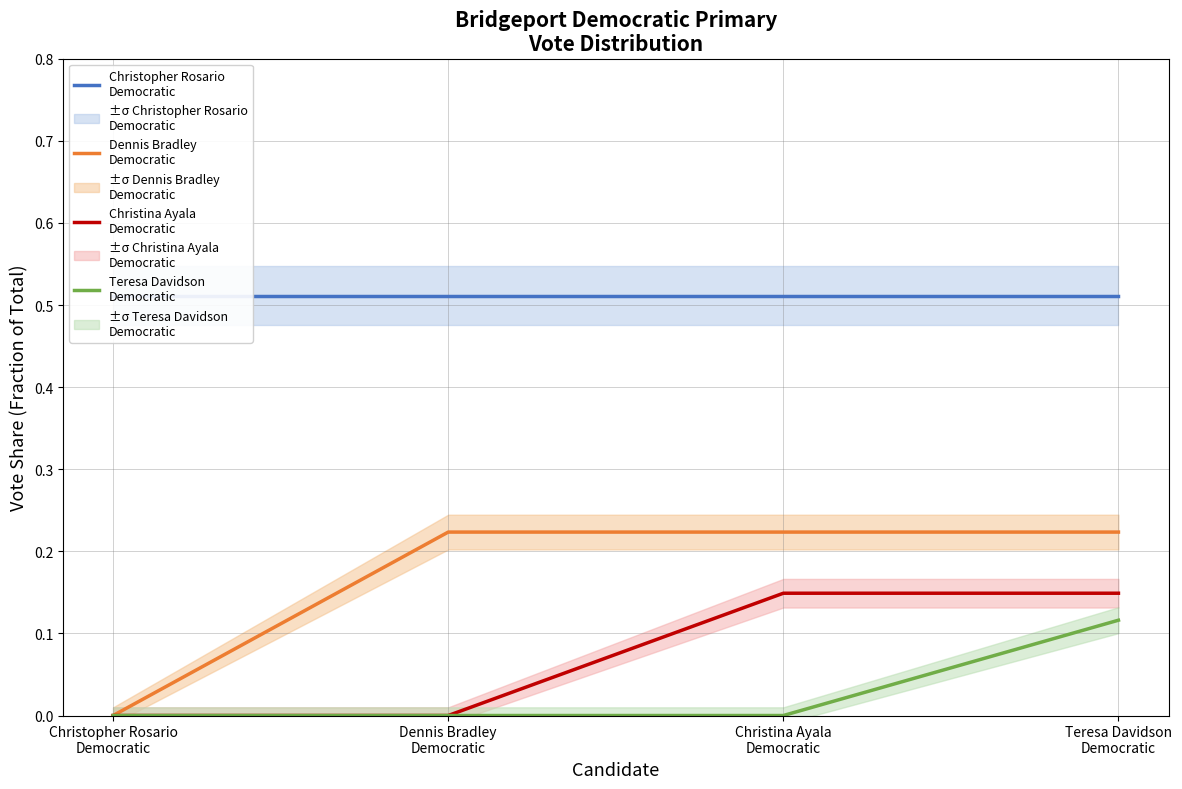

What is the label of the 4th point from the left?

Teresa Davidson
Democratic